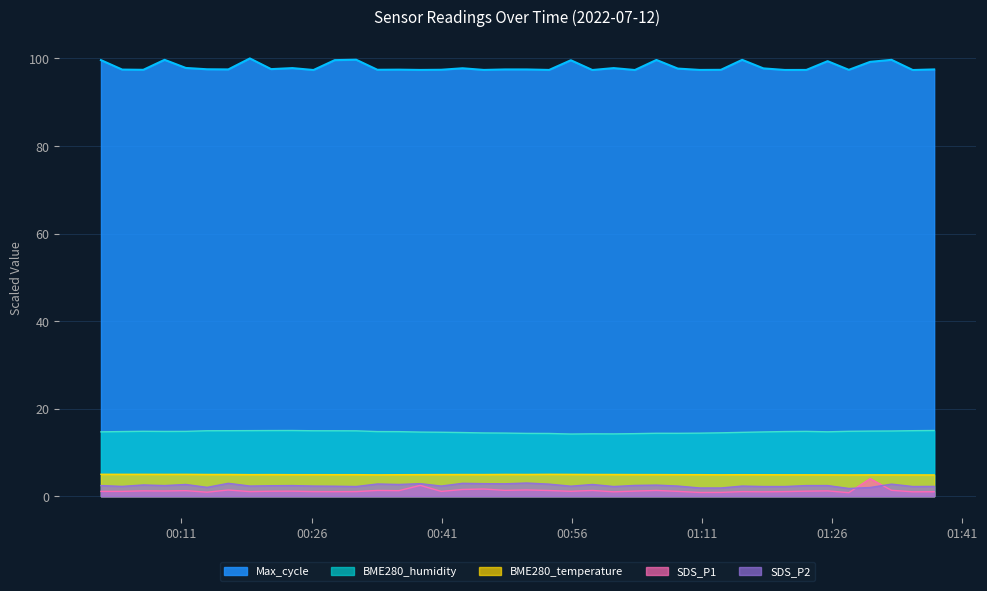

Reading left to right, what are all the values shown in this chart?

SDS_P1: 1.1	1.1	1.2	1.2	1.3	0.9	1.4	1.0	1.1	1.1	1.0	1.0	1.0	1.3	1.3	2.5	1.1	1.5	1.6	1.3	1.4	1.3	1.1	1.3	1.0	1.2	1.3	1.1	0.8	0.9	1.0	1.0	1.0	1.1	1.2	0.8	4.0	1.3	1.0	1.0
SDS_P2: 2.4	2.2	2.6	2.4	2.7	2.0	2.9	2.3	2.4	2.4	2.3	2.3	2.2	2.8	2.7	2.9	2.3	2.9	2.9	2.8	3.0	2.7	2.3	2.7	2.2	2.5	2.5	2.3	1.9	1.9	2.3	2.2	2.2	2.4	2.4	1.8	2.0	2.7	2.2	2.2
BME280_humidity: 14.7	14.8	14.8	14.8	14.8	14.9	15.0	15.0	15.0	15.0	14.9	14.9	14.9	14.8	14.7	14.6	14.6	14.5	14.4	14.4	14.3	14.3	14.2	14.2	14.2	14.3	14.4	14.4	14.4	14.5	14.6	14.7	14.8	14.8	14.7	14.8	14.9	14.9	15.0	15.0
BME280_temperature: 5.0	5.0	5.0	5.0	5.0	5.0	5.0	4.9	4.9	4.9	4.9	4.9	4.9	4.9	4.9	4.9	4.9	4.9	4.9	5.0	5.0	5.0	5.0	5.0	5.0	4.9	4.9	4.9	4.9	4.9	4.9	4.9	4.9	4.9	4.9	4.9	4.9	4.9	4.9	4.9
Max_cycle: 99.6	97.5	97.4	99.7	97.8	97.5	97.5	100.0	97.6	97.8	97.4	99.6	99.7	97.4	97.4	97.4	97.4	97.8	97.4	97.5	97.5	97.4	99.6	97.4	97.8	97.4	99.7	97.7	97.4	97.4	99.7	97.7	97.4	97.4	99.4	97.4	99.2	99.7	97.4	97.5